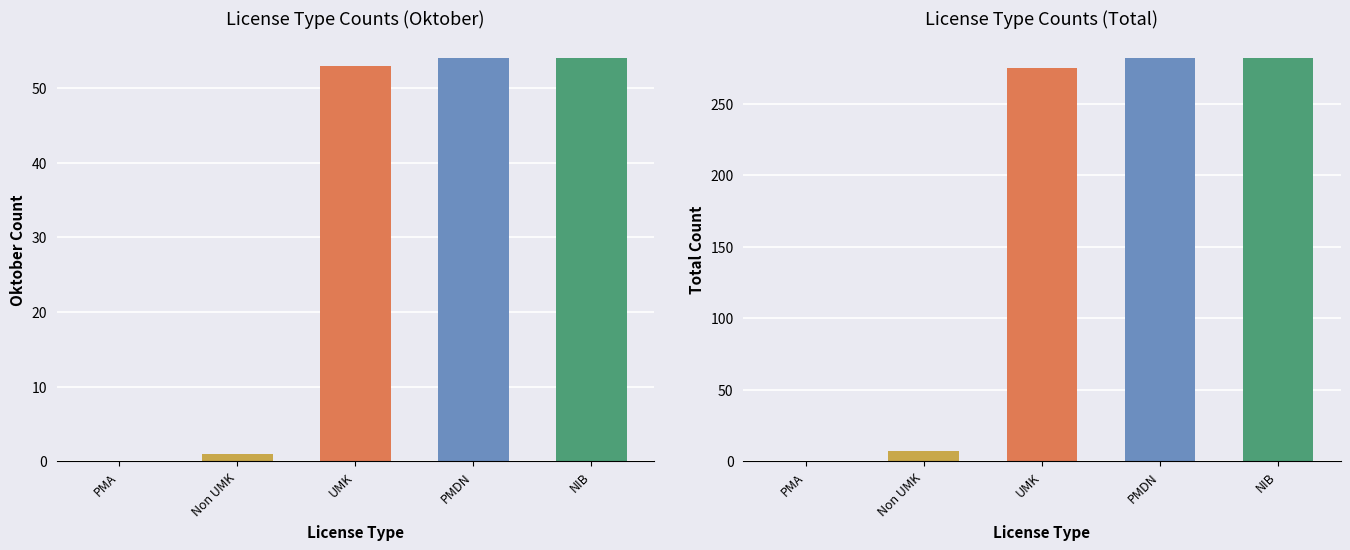

Does the chart contain stacked bars?

No